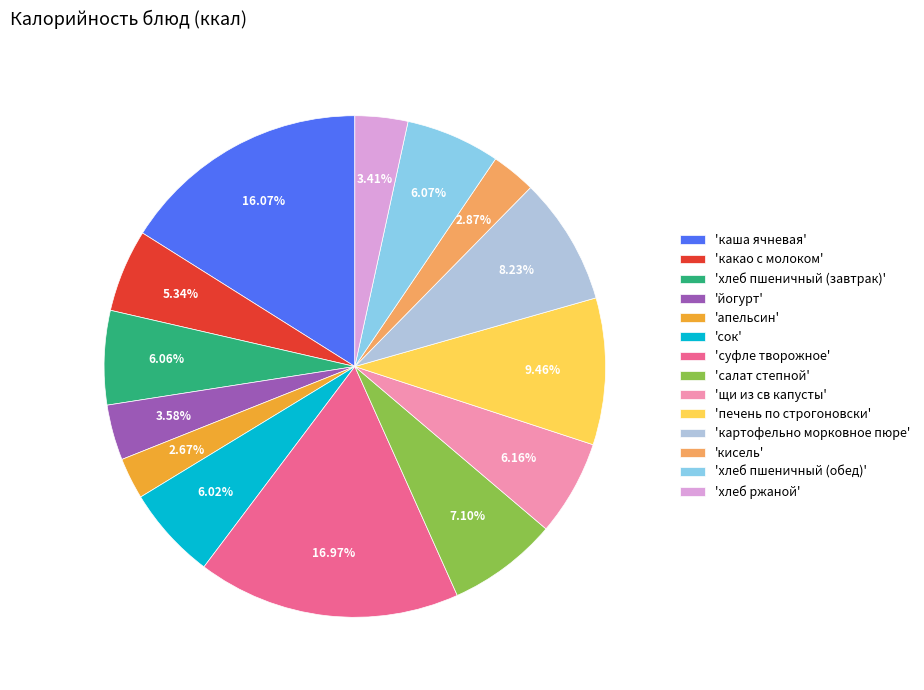

Combined, do 'печень по строгоновски' and 'щи из св капусты' account for over 50%?

No